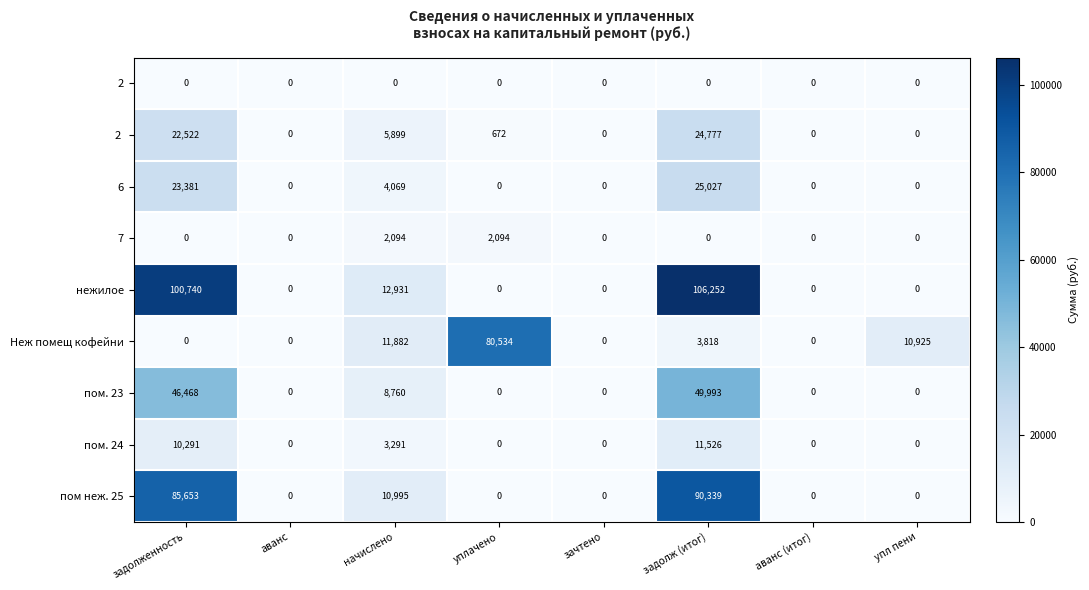

Which series has the widest spread of values?

нежилое